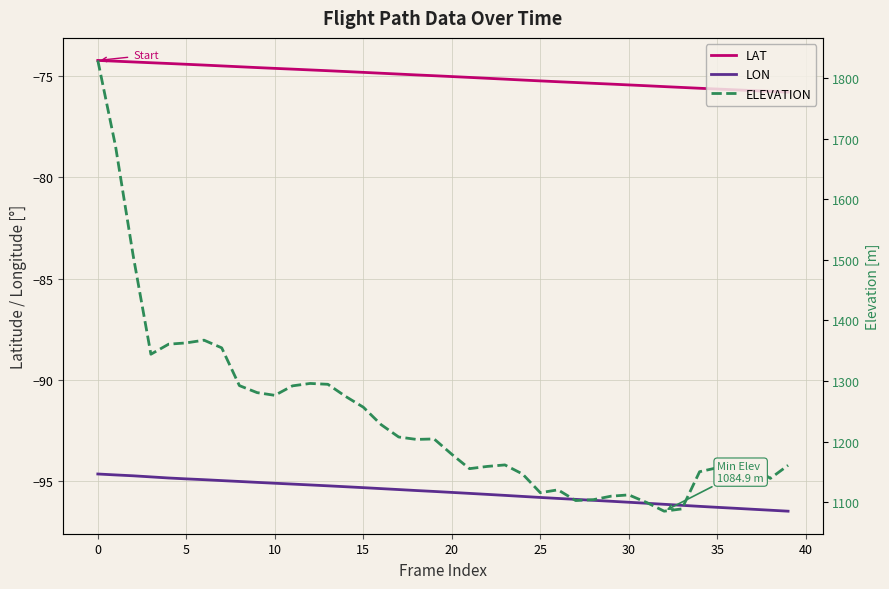

True or false: ELEVATION has a value of 693.8 at 30.

False